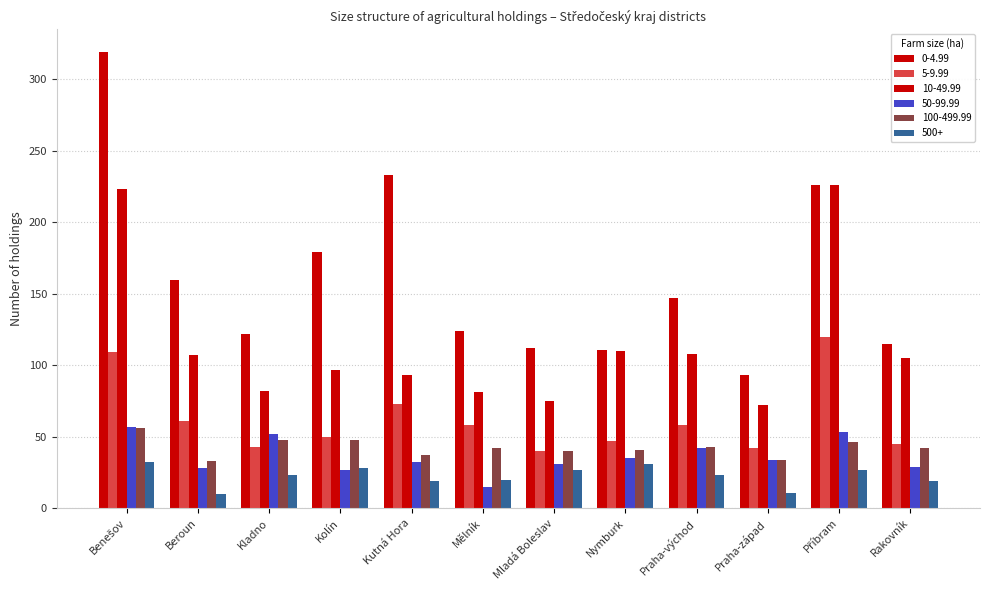

What is the value of the 5-9.99 bar at the 12th from the left?

45